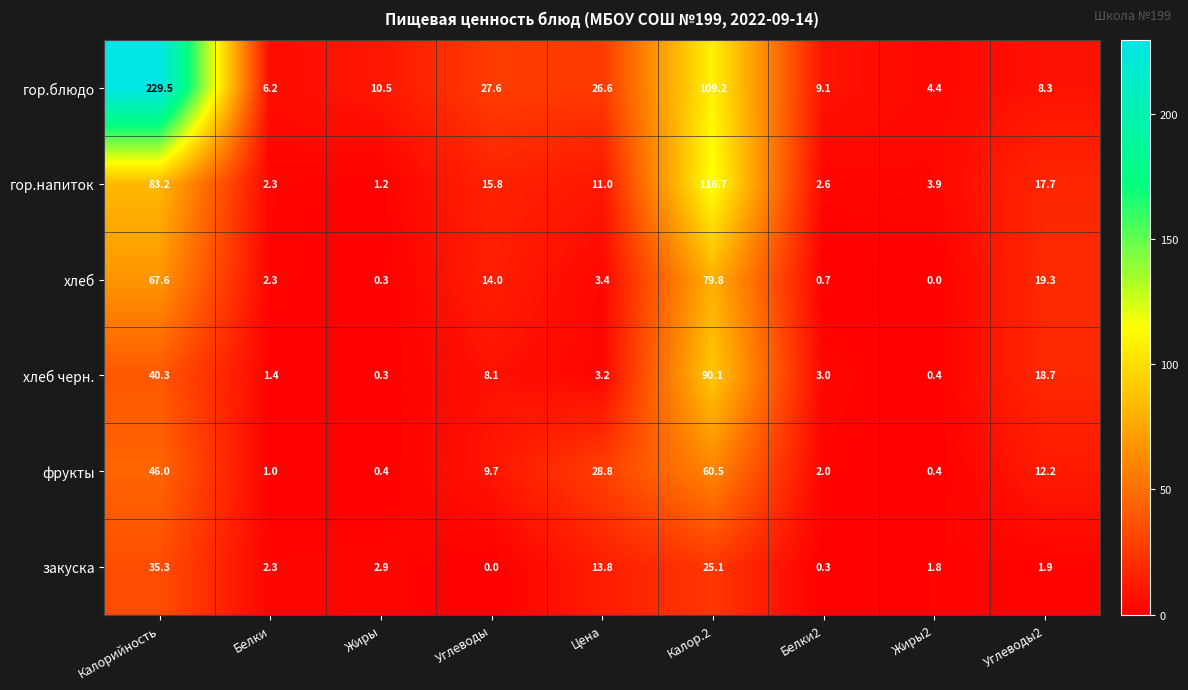

At which category is the sum across all series the highest?

Калорийность